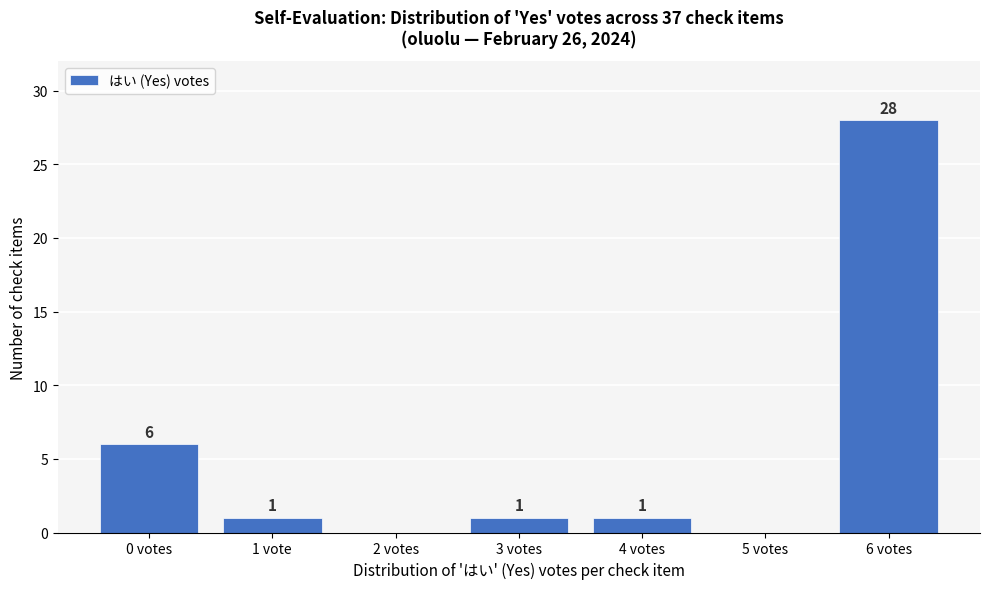

Reading left to right, list all the values displayed in this chart.

0 votes=6	1 vote=1	2 votes=0	3 votes=1	4 votes=1	5 votes=0	6 votes=28